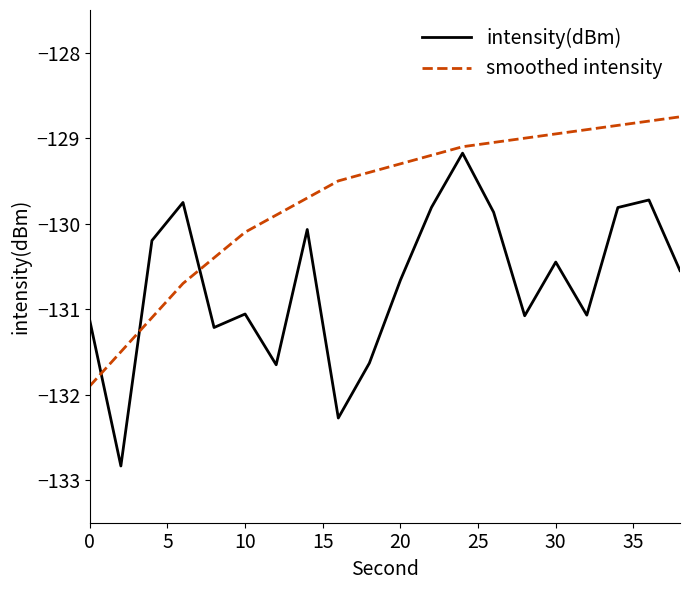

Which series ends up on top after the final intersection of smoothed intensity and intensity(dBm)?

smoothed intensity